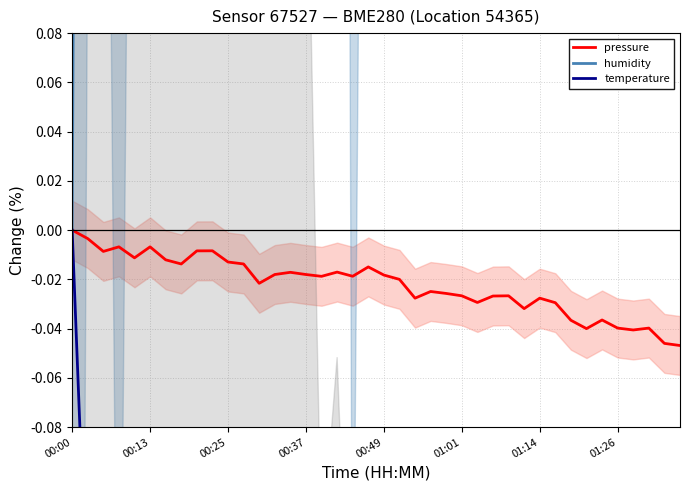

Rank the series at 26 from highest to lowest value.

humidity, pressure, temperature